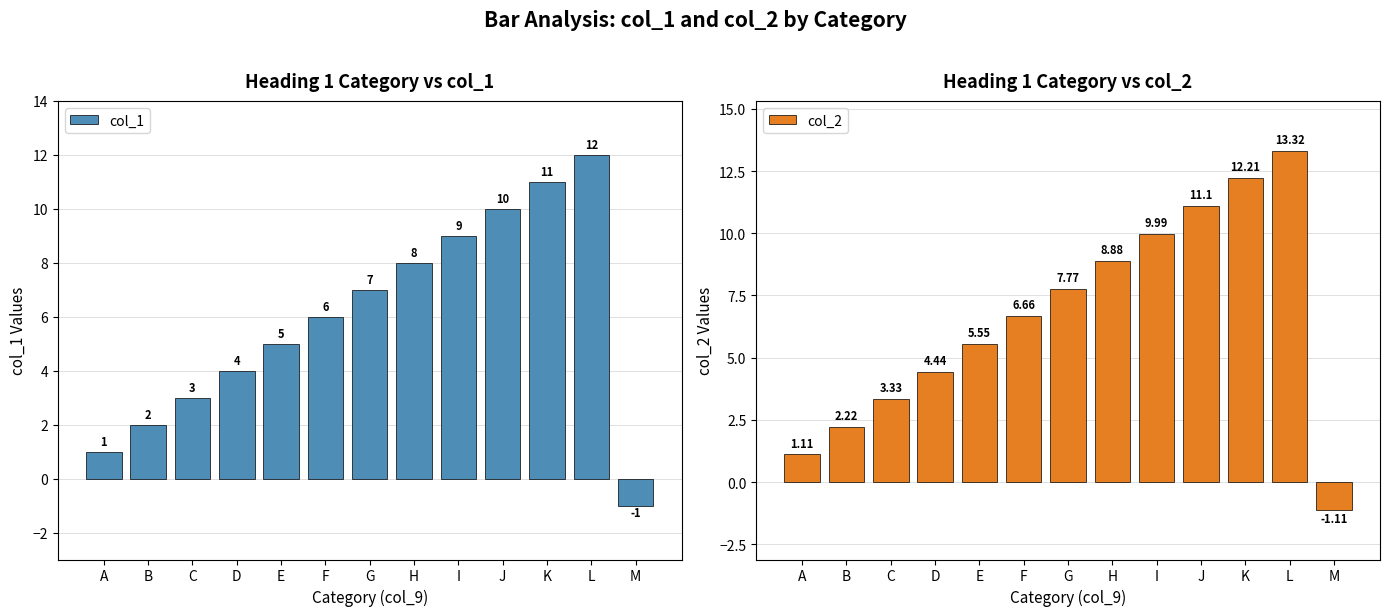

Reading left to right, transcribe all the data shown in this chart.

col_1: 1.0	2.0	3.0	4.0	5.0	6.0	7.0	8.0	9.0	10.0	11.0	12.0	-1.0
col_2: 1.1	2.2	3.3	4.4	5.5	6.7	7.8	8.9	10.0	11.1	12.2	13.3	-1.1